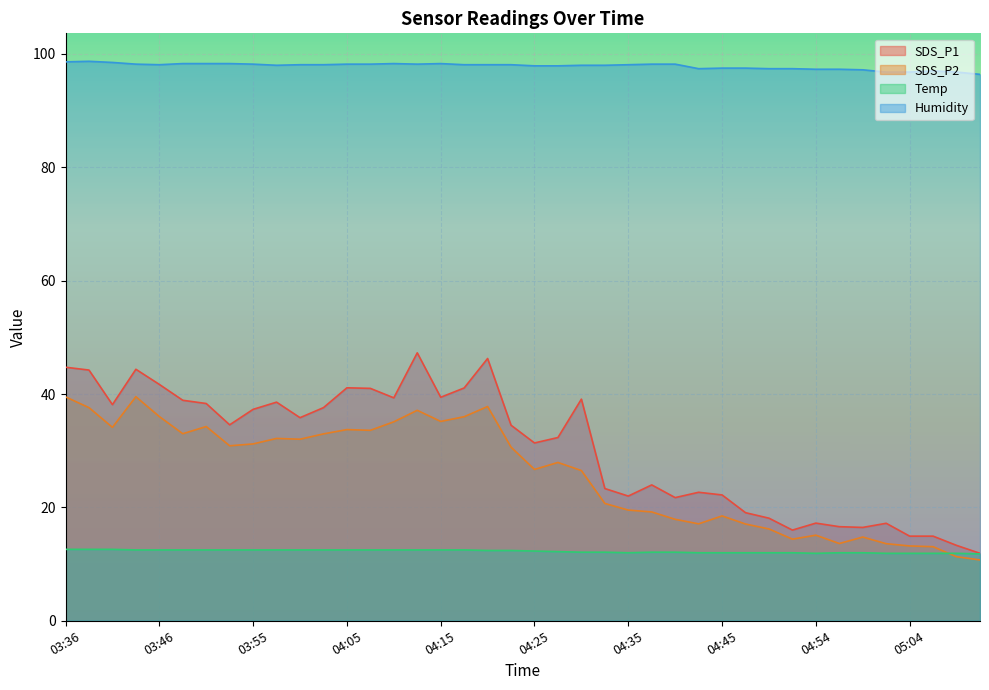

In SDS_P1, how many points are higher than both neighbors (excluding endpoints)?

10